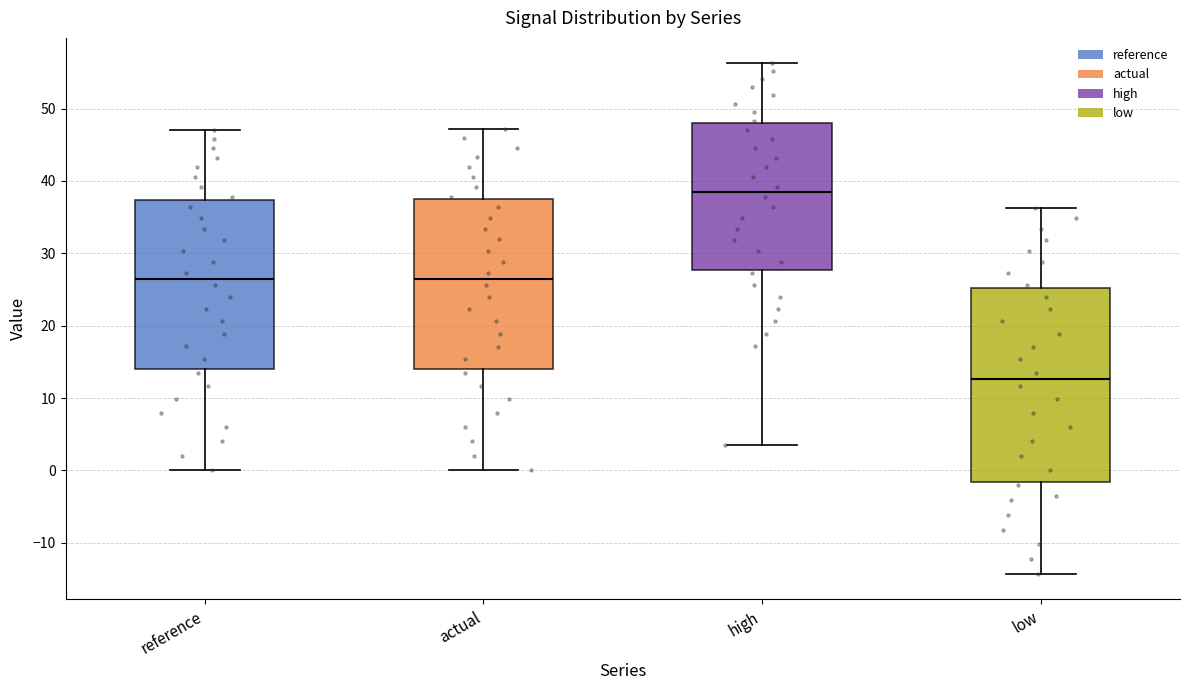

Reading left to right, transcribe this box plot: for each box, give where its median line is, the range the box spans, and where its two whiskers end, as read against the y-axis. The values are not printed on the chart, so give them approximately, as read against the axis.

reference: median 26, box 14 to 37, whiskers 0 to 47
actual: median 26, box 14 to 37, whiskers 0 to 47
high: median 38, box 28 to 48, whiskers 4 to 56
low: median 13, box -2 to 25, whiskers -14 to 36